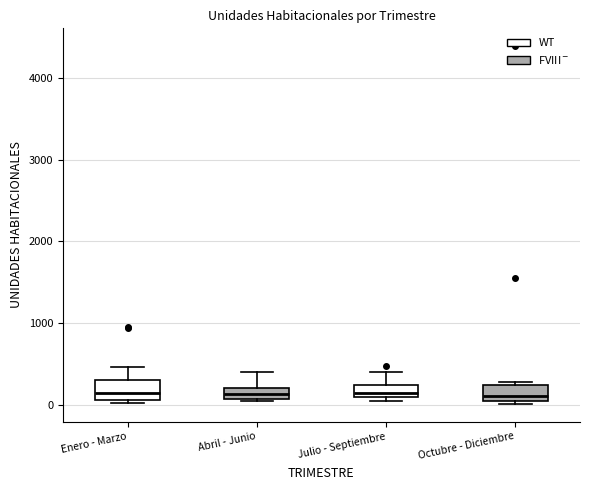

Where is the upper edge of the box for Abril - Junio on the y-axis? The values are not printed on the chart, so give them approximately, as read against the axis.

200